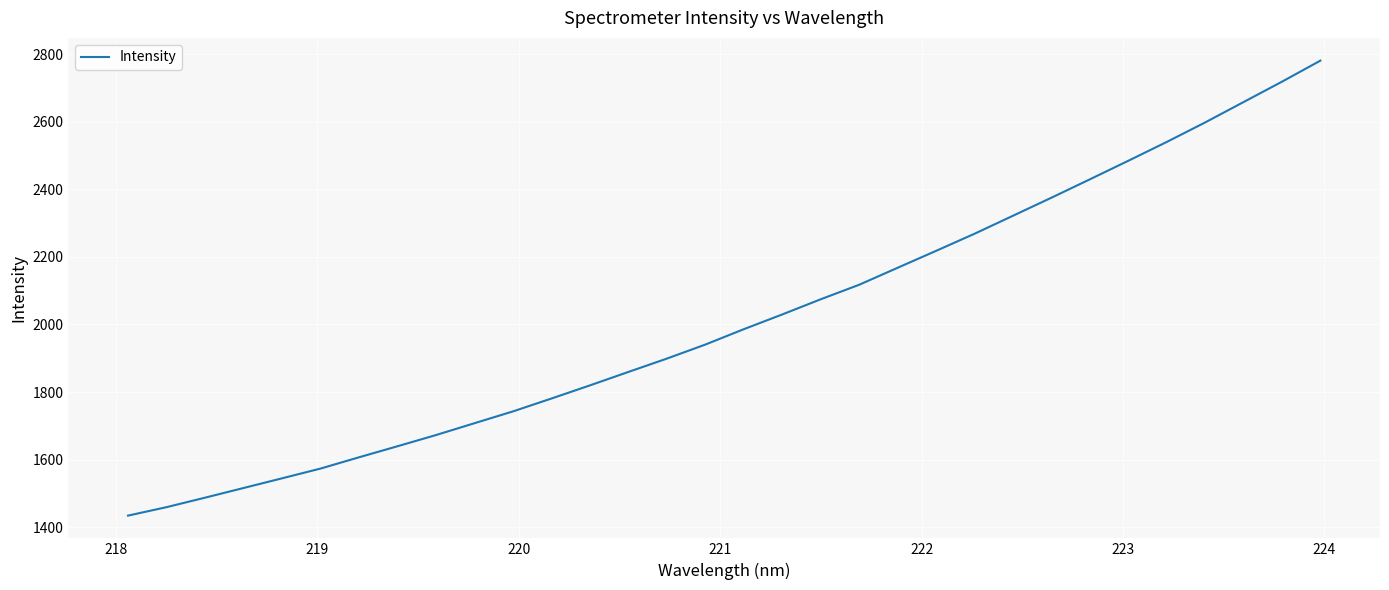

What is the minimum value shown in the chart?

1434.1